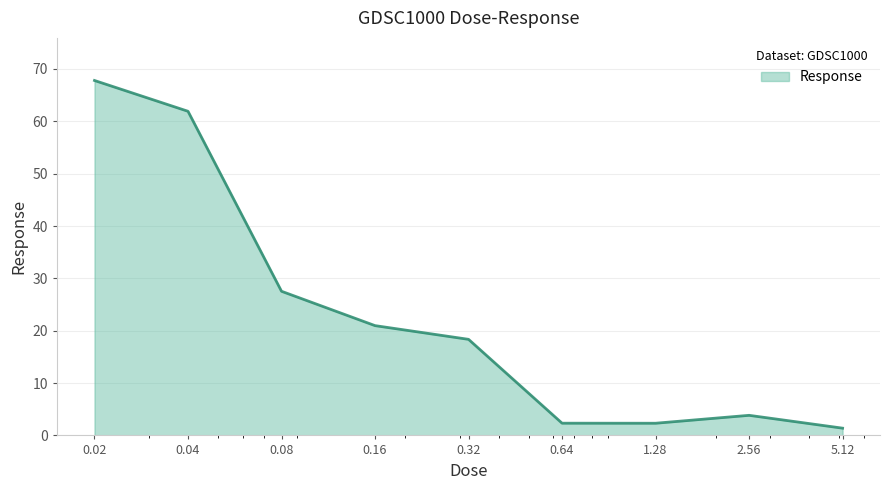

What is the difference between the maximum and minimum values?

66.4